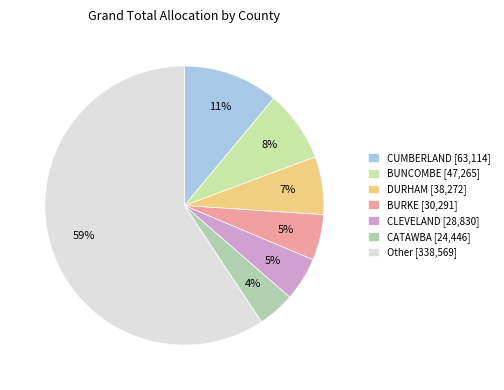

How many slices are in this pie chart?

7